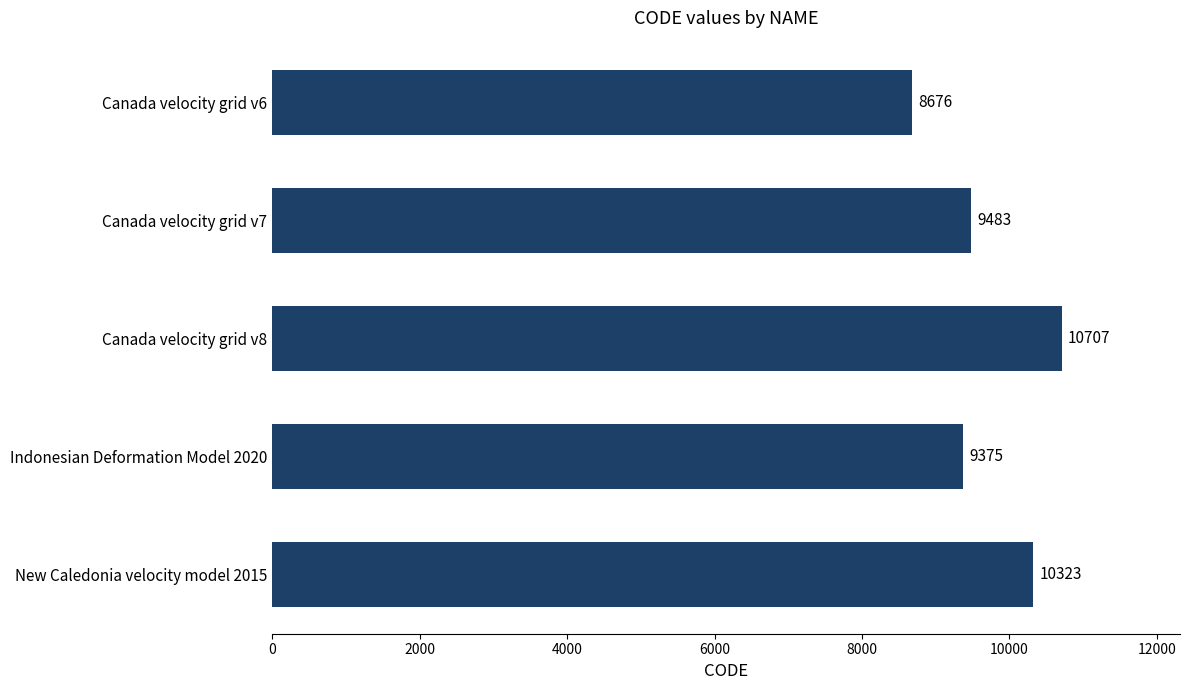

Where is the data nearest to the value 9691?

Canada velocity grid v7